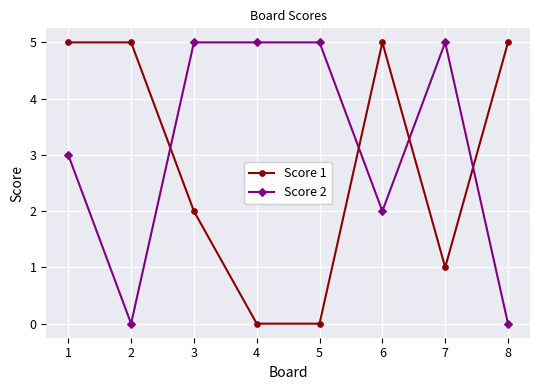

Between which two adjacent categories do Score 1 and Score 2 first intersect?

2 and 3